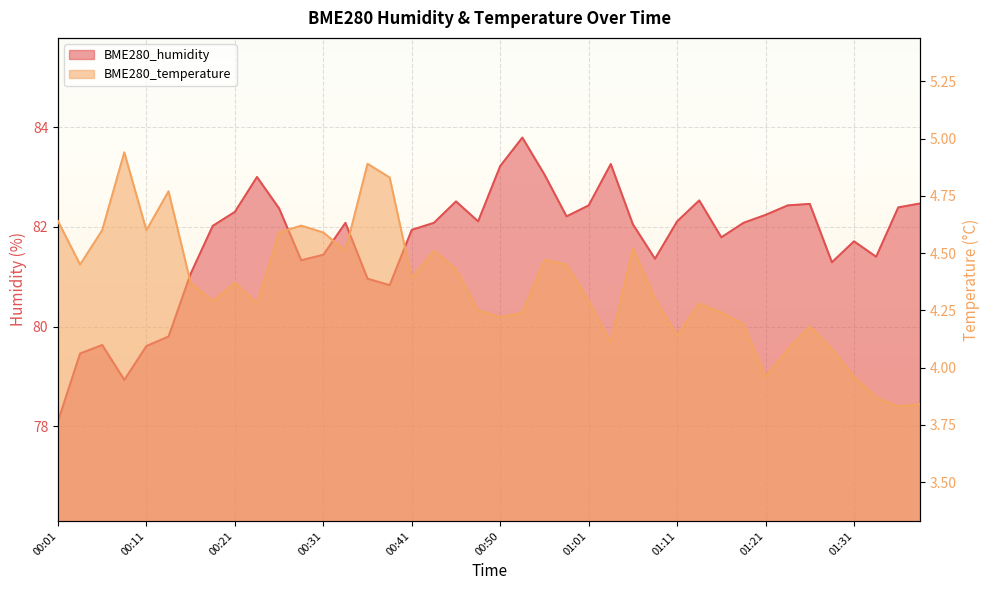

What is the total value across all series at 01:29?

85.4